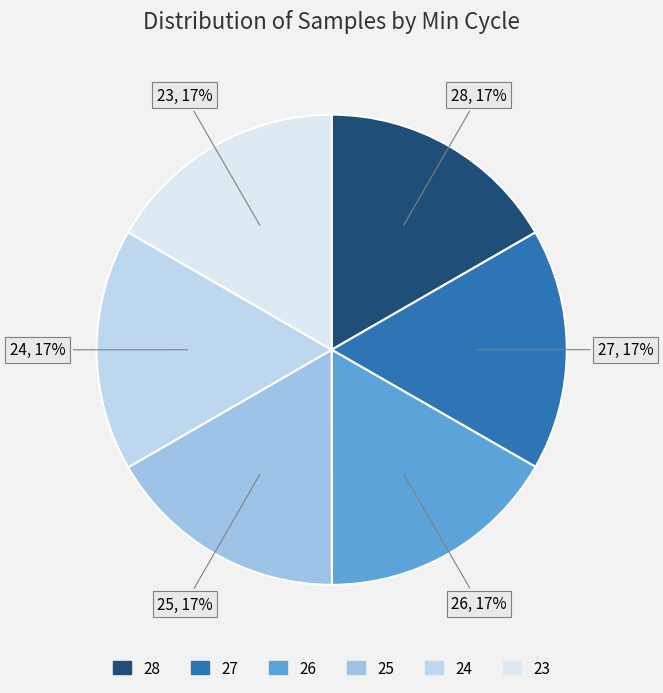

What is the largest slice in the pie chart?

Min_cycle_28